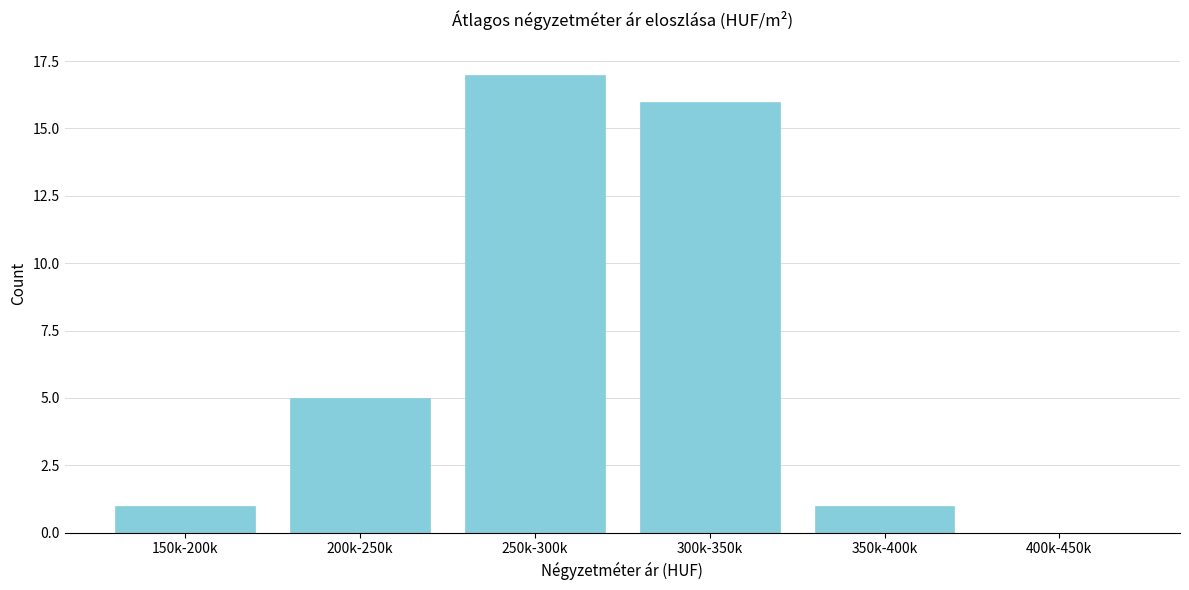

Reading left to right, extract all data points from this chart.

150k-200k=1	200k-250k=5	250k-300k=17	300k-350k=16	350k-400k=1	400k-450k=0